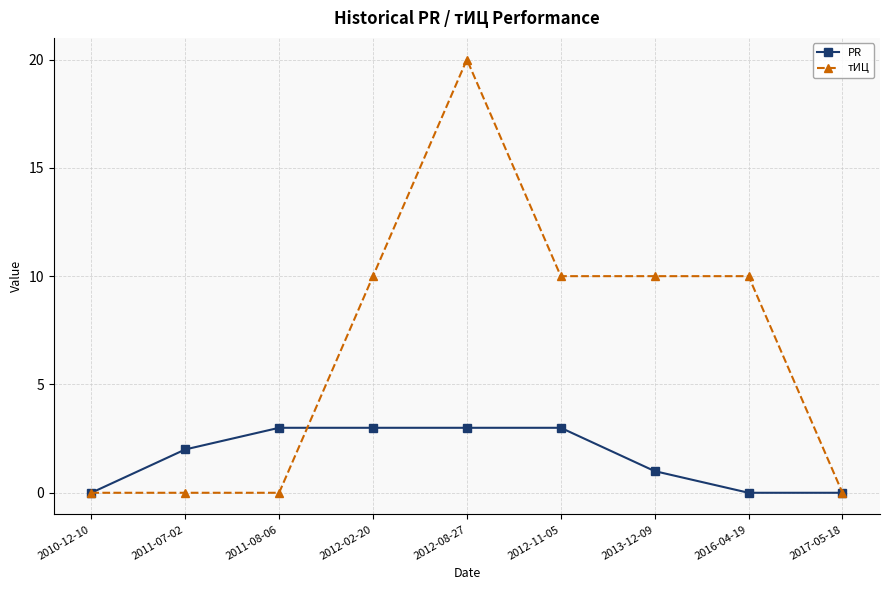

Which series has the largest range (max minus min)?

тИЦ